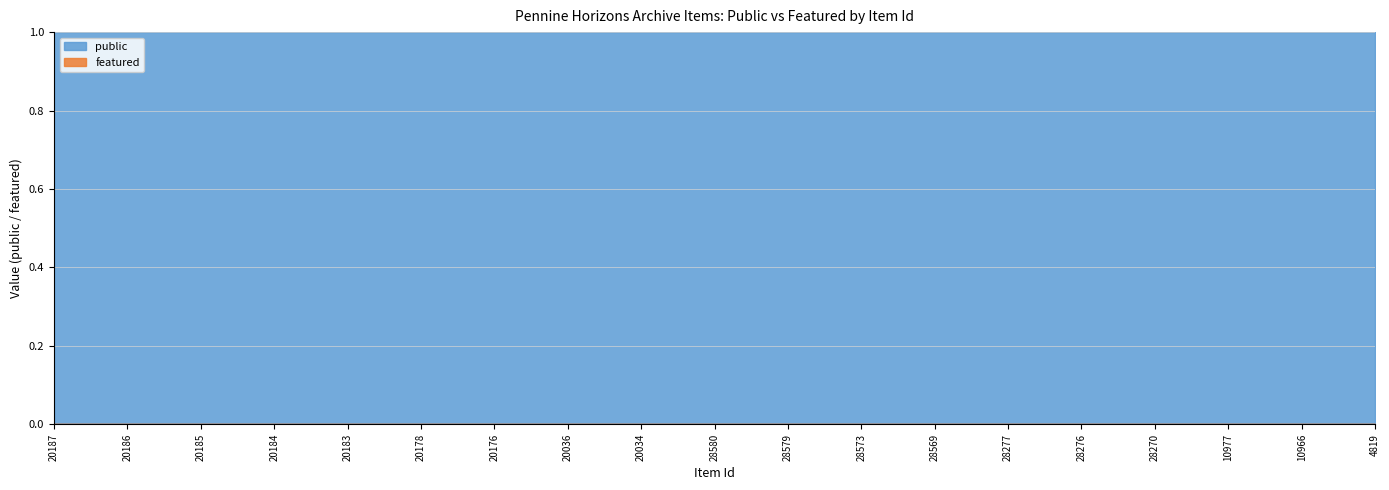

Does the chart display data point markers on the line(s)?

No